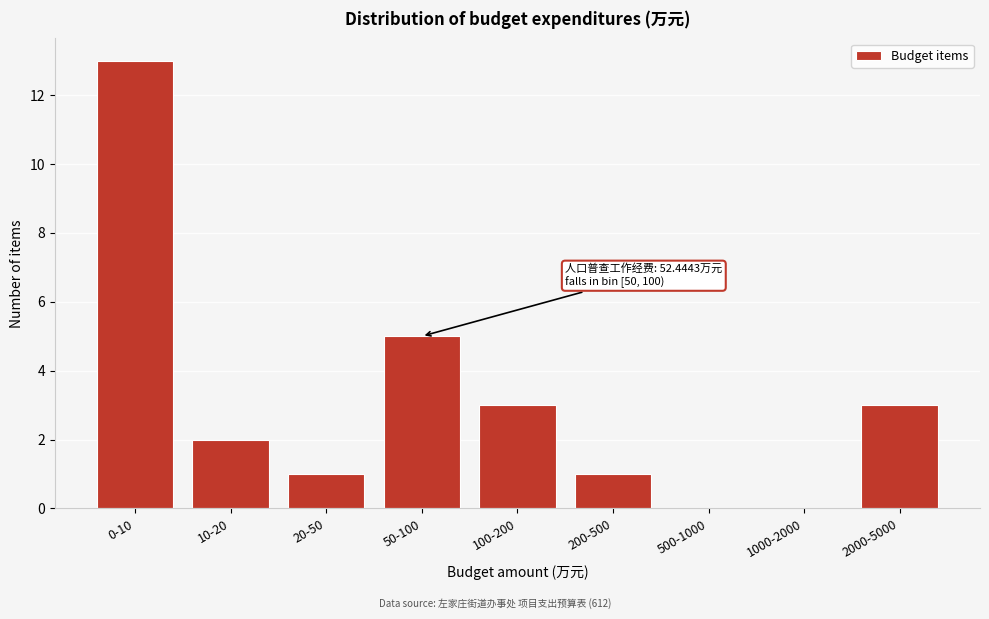

Reading left to right, list all the values displayed in this chart.

0-10=13	10-20=2	20-50=1	50-100=5	100-200=3	200-500=1	500-1000=0	1000-2000=0	2000-5000=3